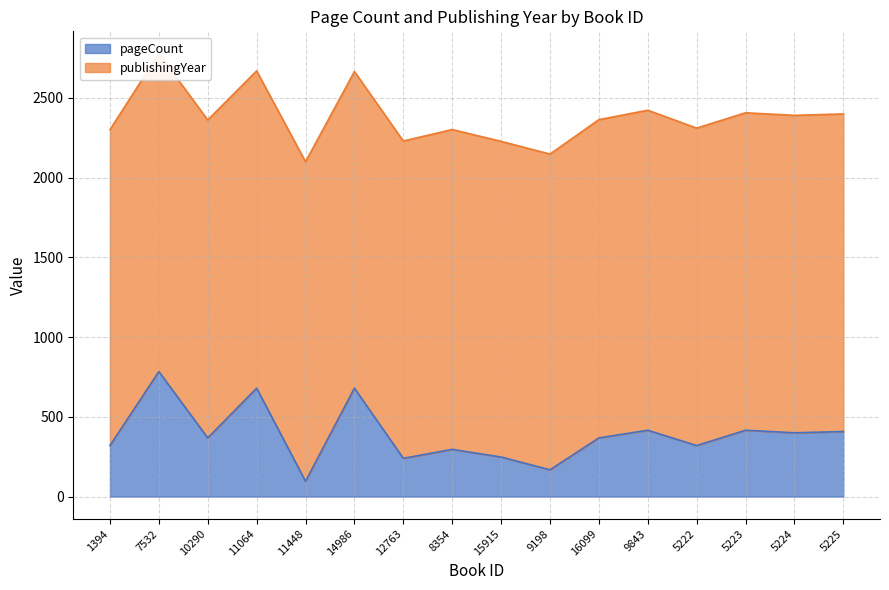

Reading left to right, extract all data points from this chart.

320	784	368	680	96	680	240	296	248	168	368	416	320	416	400	408